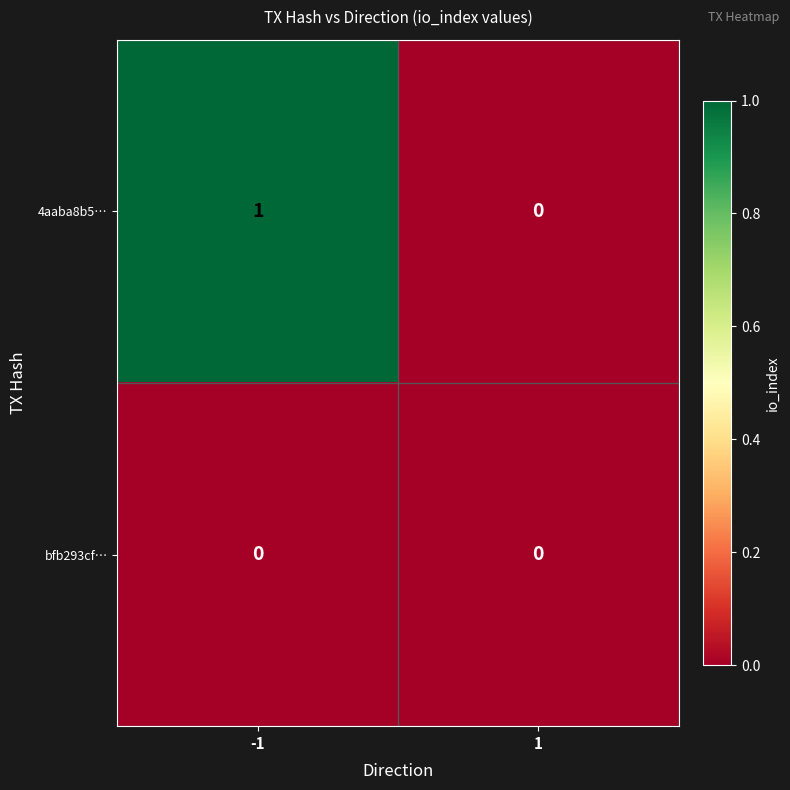

The value of 4aaba8b5… at -1 is 1. True or false?

True